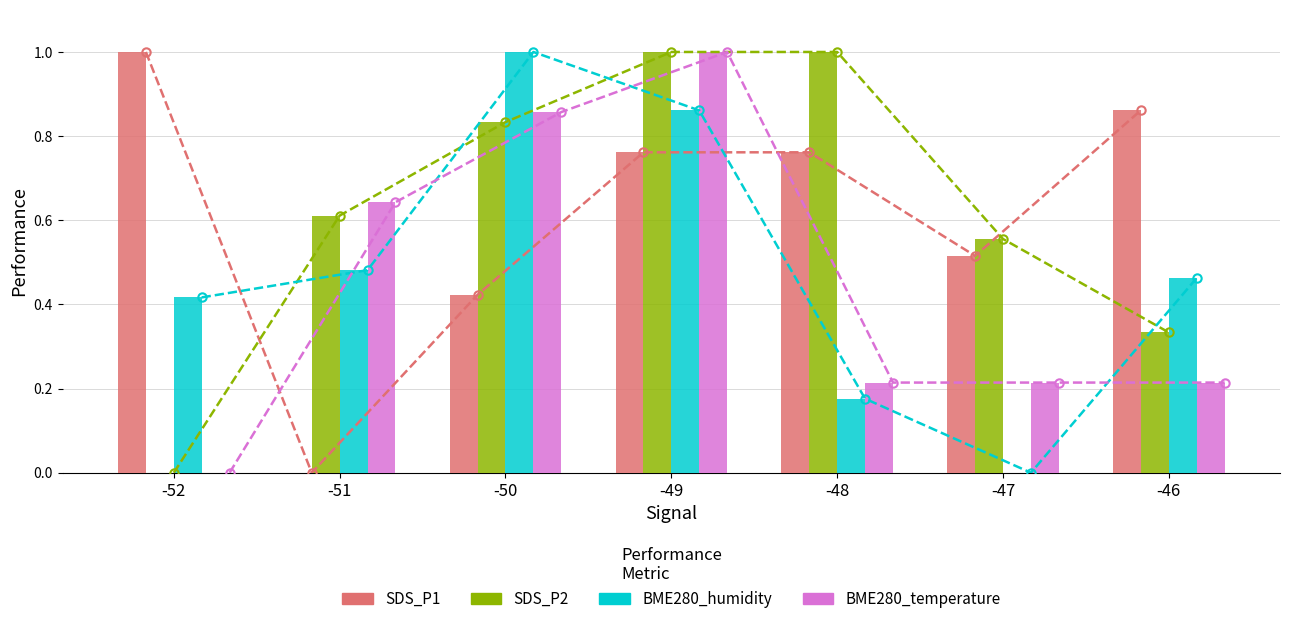

What is the value of the BME280_temperature bar at the 3rd from the left?

0.9